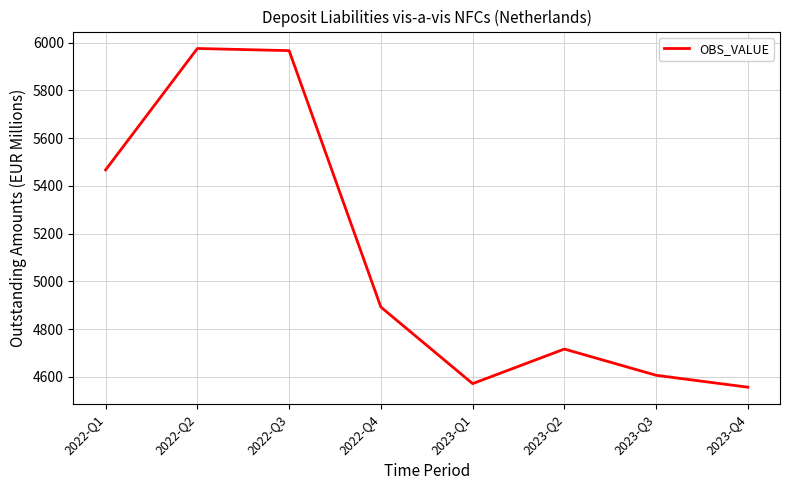

What is the difference between the values at 2022-Q3 and 2023-Q3?

1361